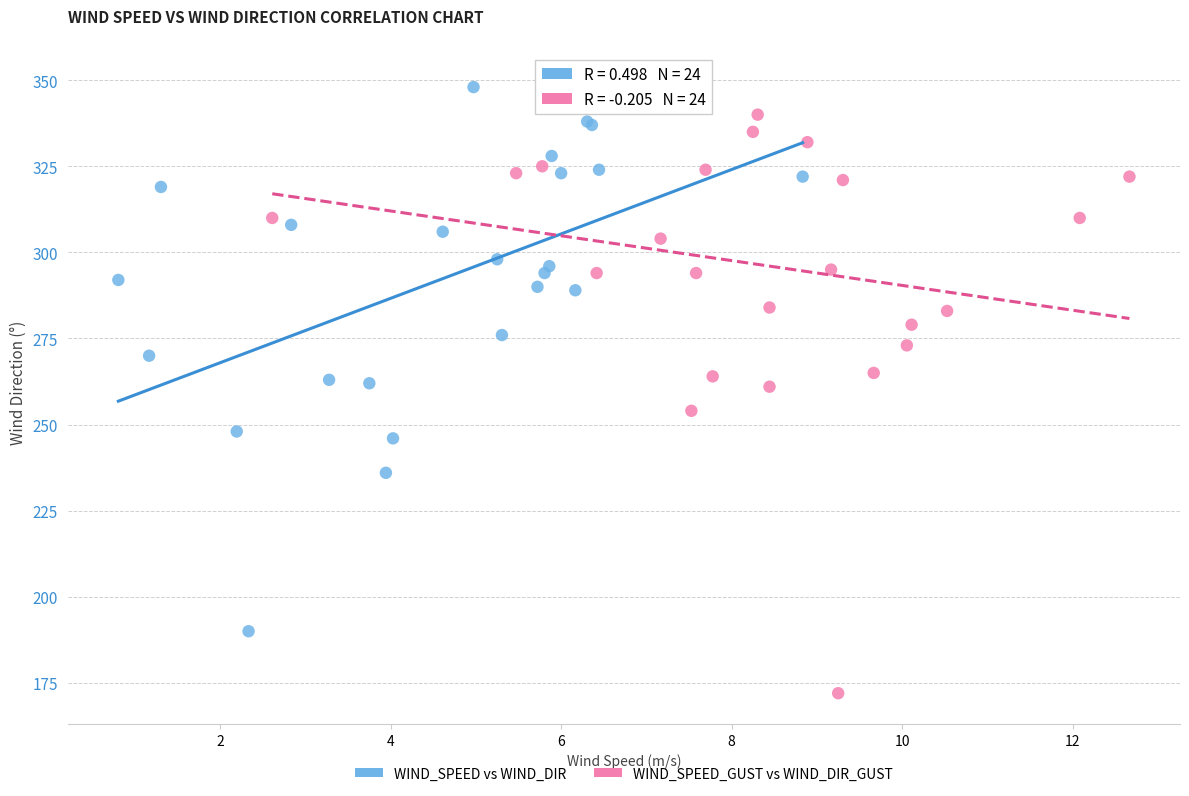

What are all the series names shown in the legend?

WIND_SPEED vs WIND_DIR, WIND_SPEED_GUST vs WIND_DIR_GUST